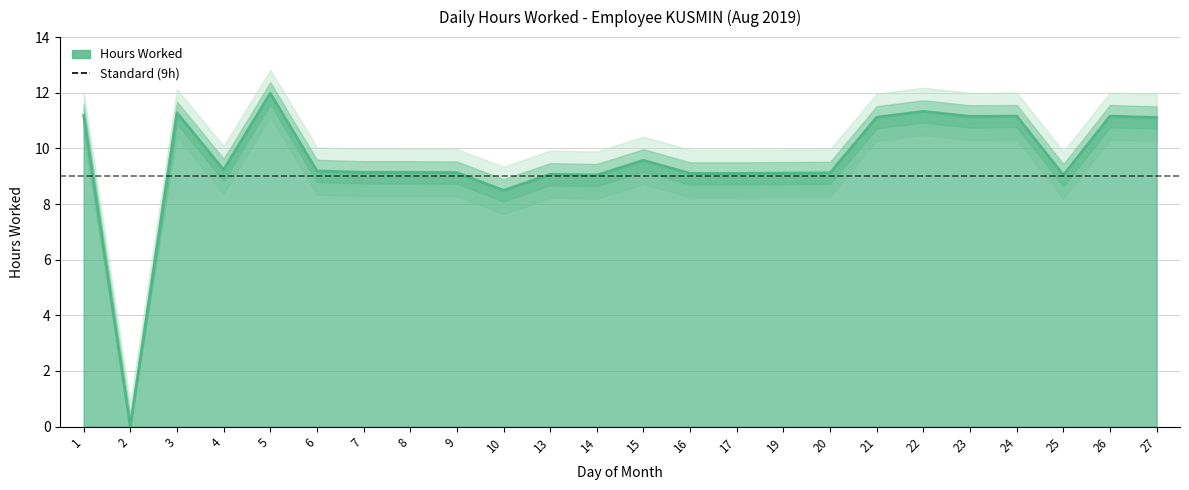

Count the number of data series in this chart.

1